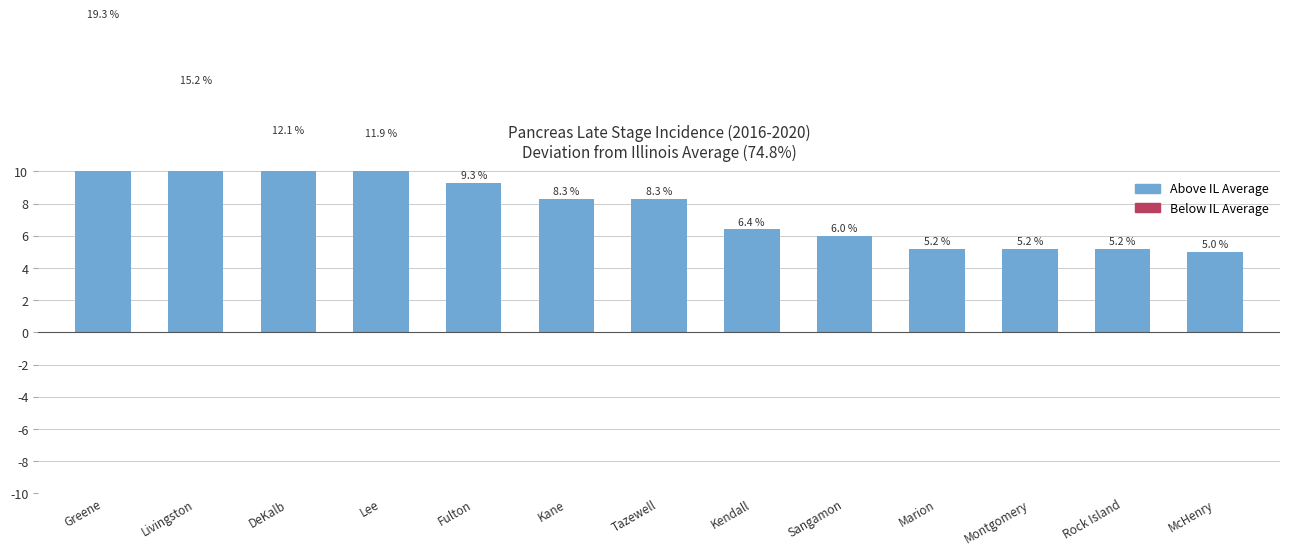

Is the value of Above IL Average at Montgomery greater than the value of Below IL Average at Marion?

Yes